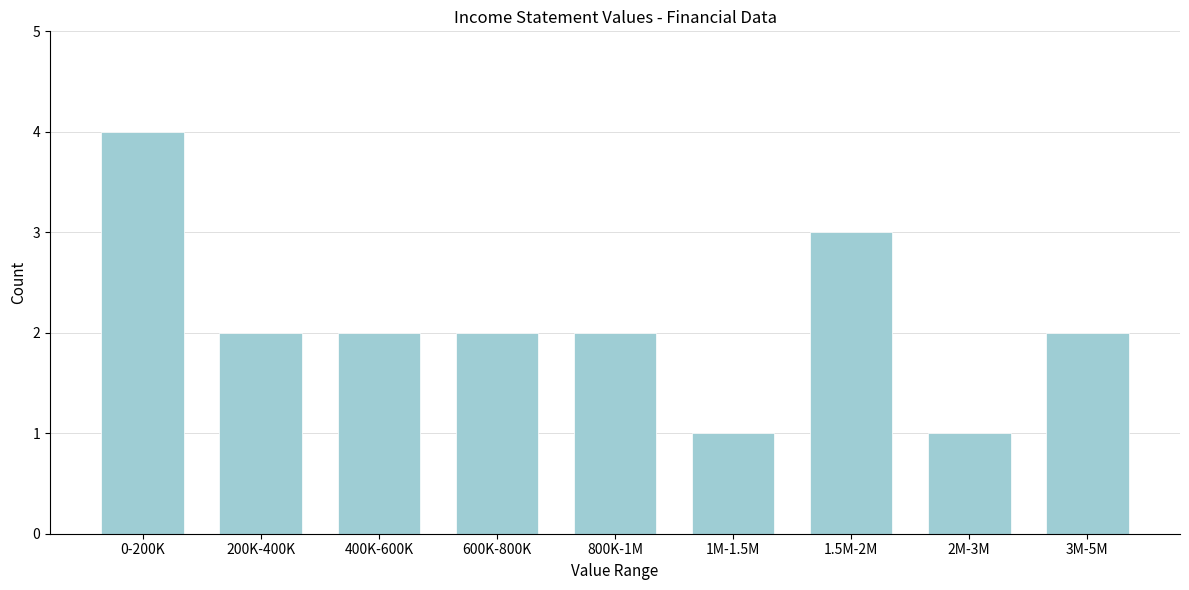

Reading left to right, extract all data points from this chart.

4	2	2	2	2	1	3	1	2